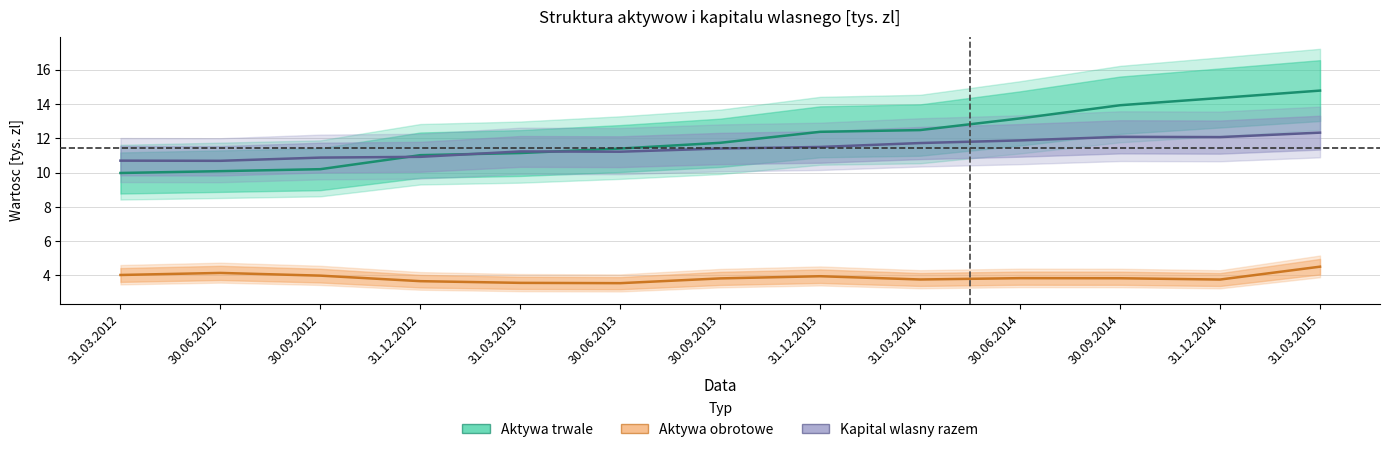

True or false: Aktywa trwale and Aktywa obrotowe cross at least once.

False